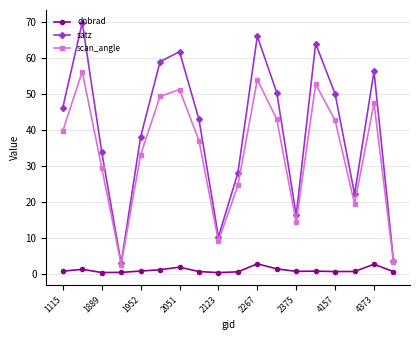

Rank the series by their maximum value, from lowest to highest.

dnbrad, scan_angle, satz